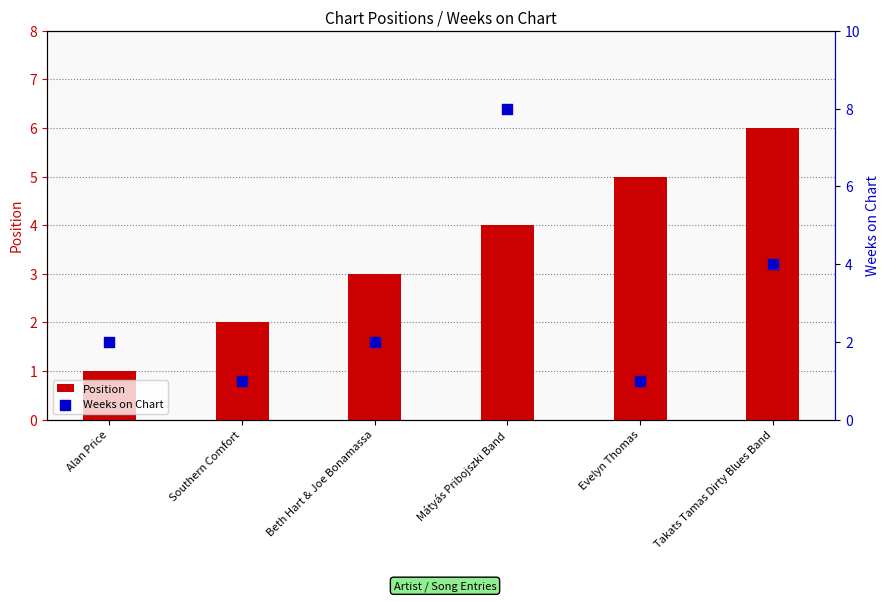

Which series reaches the maximum Y coordinate?

Weeks on Chart